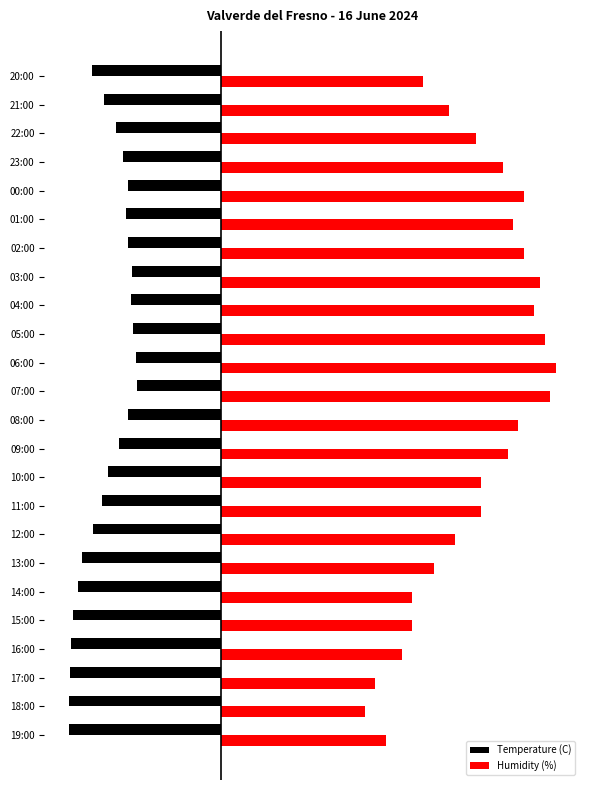

List the series in order of their peak value, highest first.

Humidity (%), Temperature (C)